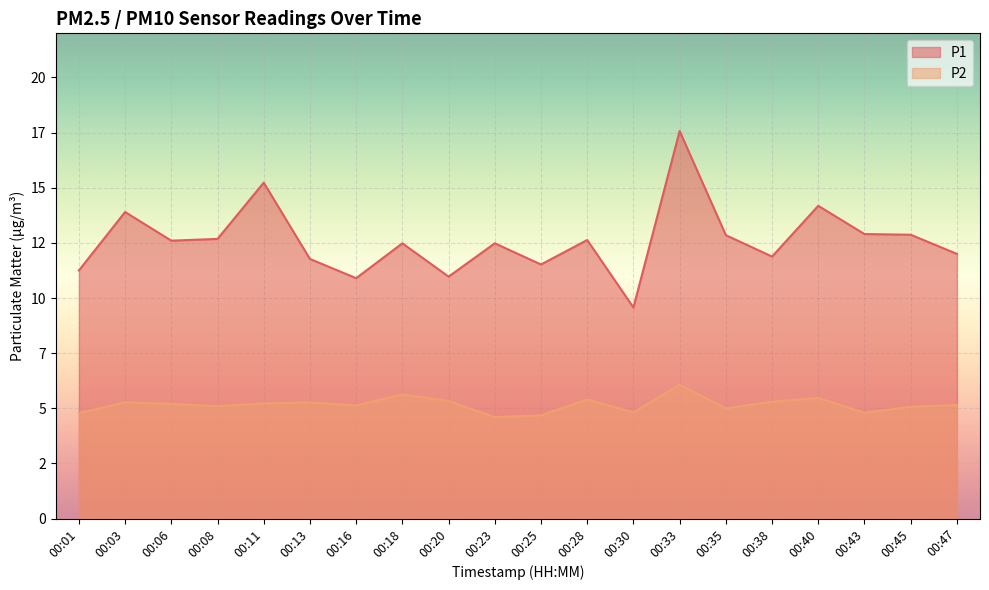

True or false: P1 has a value of 25.4 at 00:40.

False